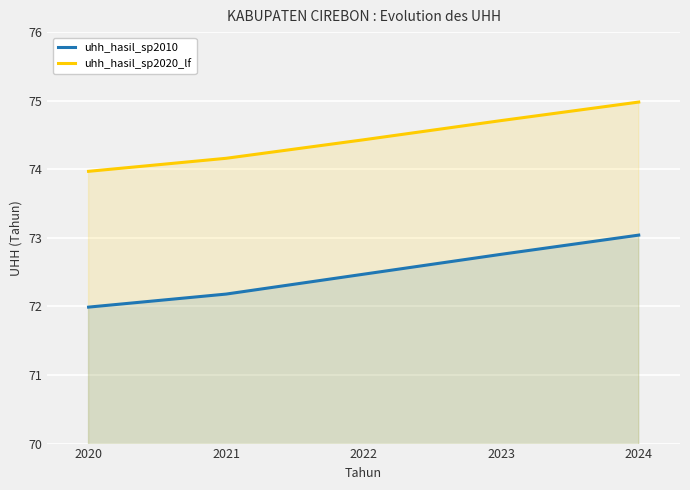

At which label is uhh_hasil_sp2010 closest to 72?

2020